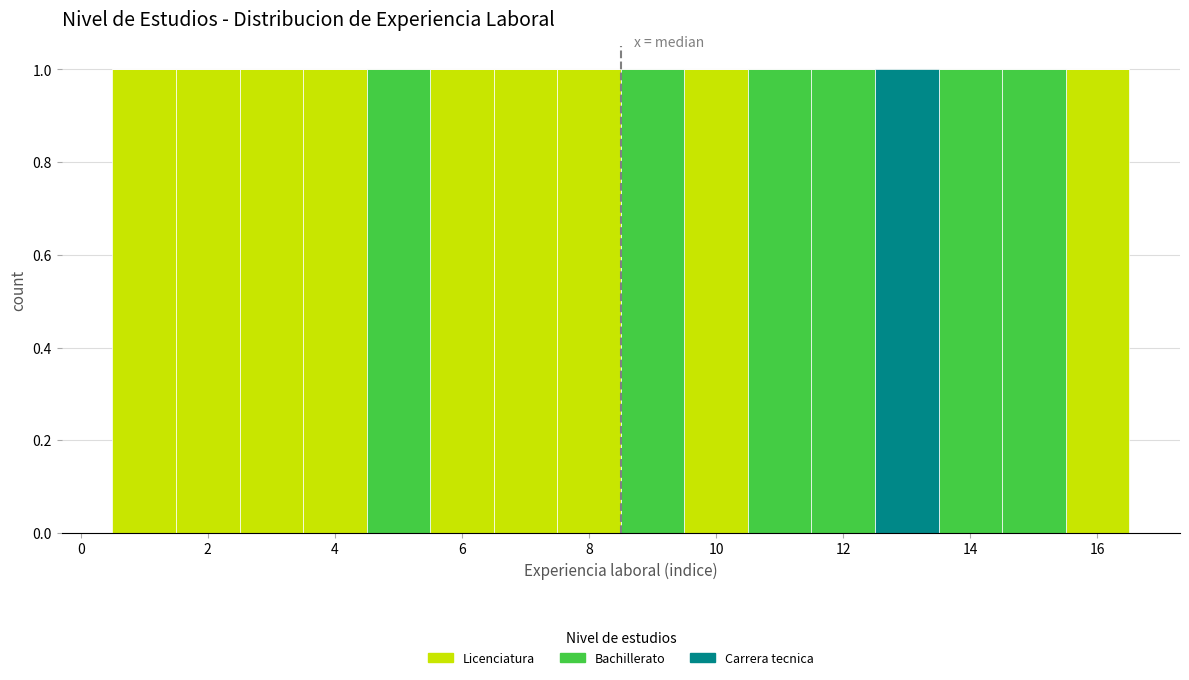

What is the total height of the stacked bar covering 15.5 to 16.5 on the x-axis? Neither the bar edges nor the heights are printed on the chart, so give them approximately, as read against the axes.

1